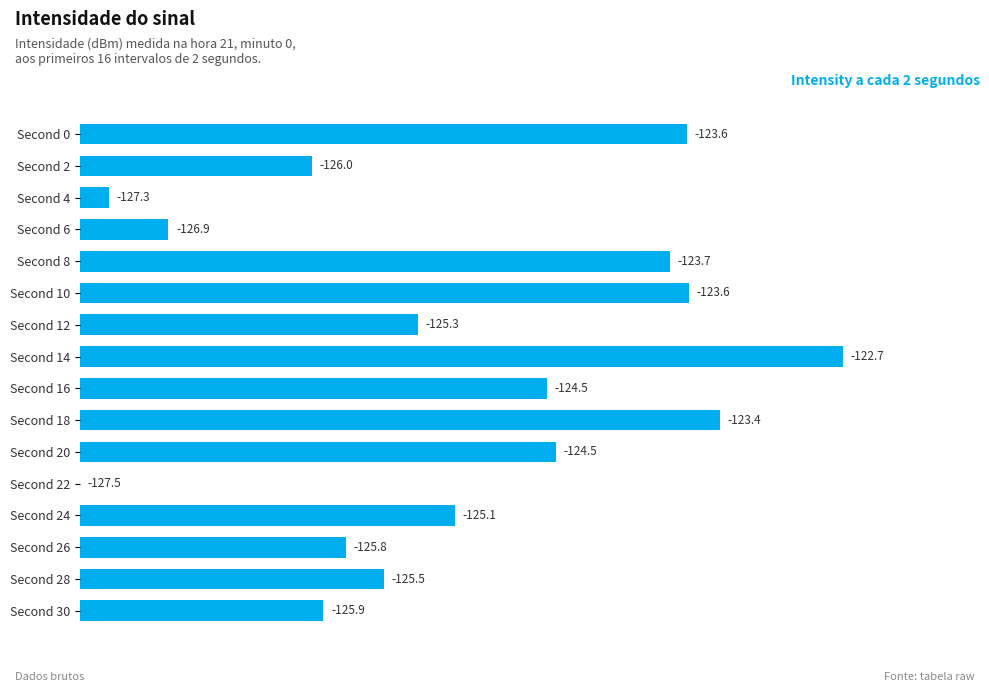

Are the bars horizontal?

Yes